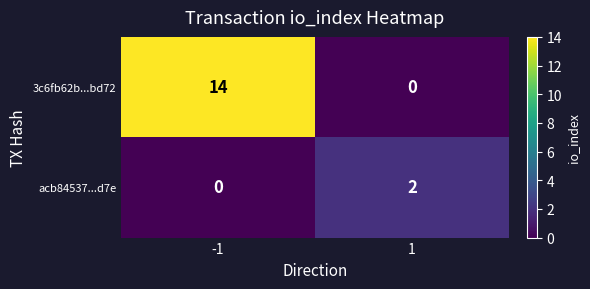

Reading left to right, transcribe all the data shown in this chart.

3c6fb62b...bd72: -1=14	1=0
acb84537...d7e: -1=0	1=2